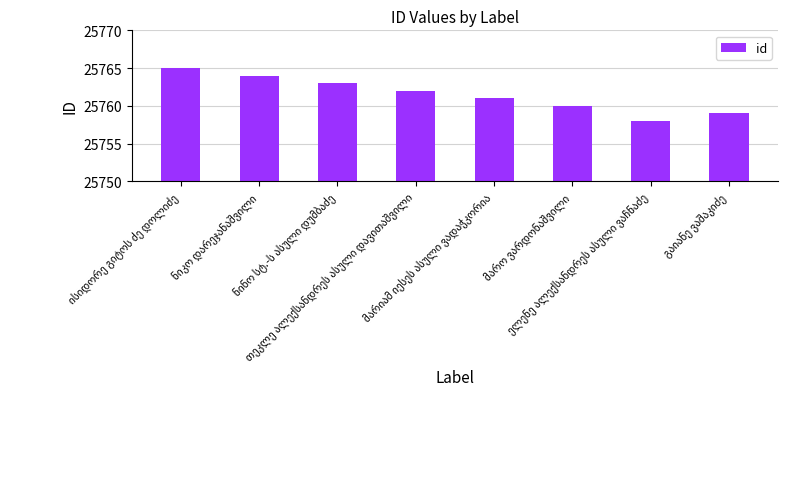

What is the value of the 5th bar from the left?

25761